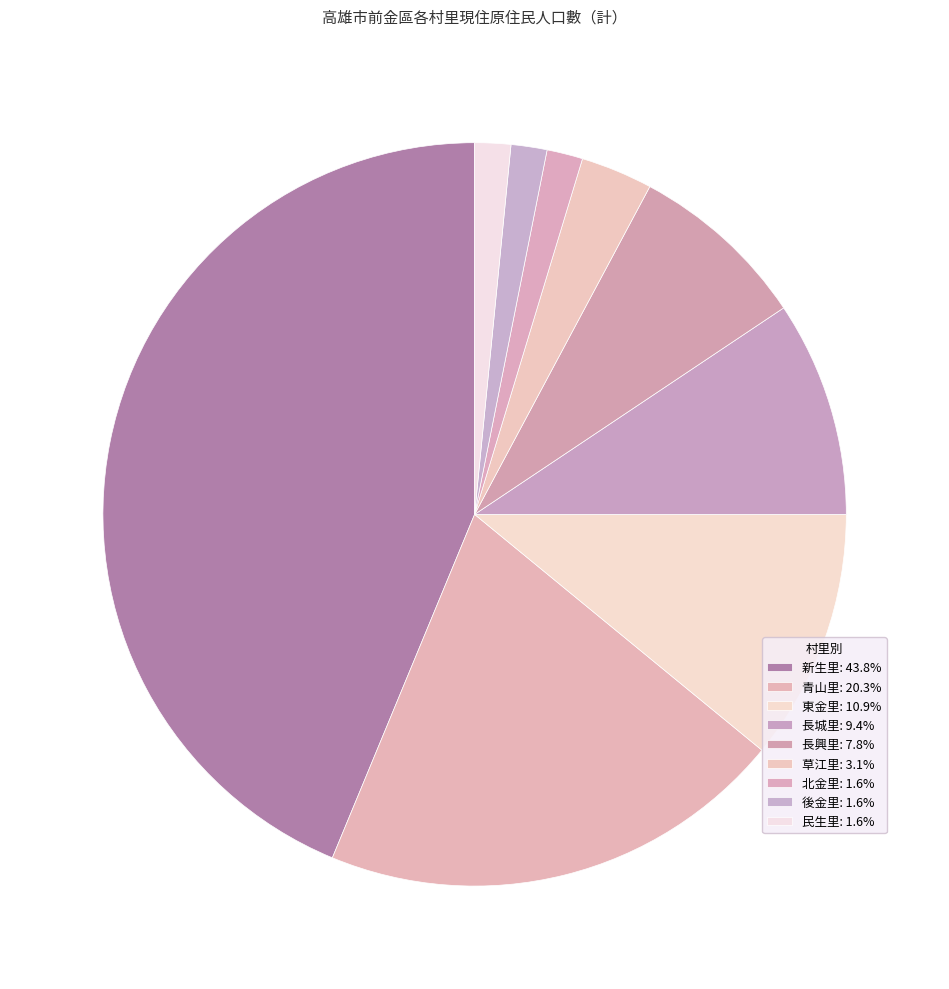

Rank the categories by value from lowest to highest.

北金里, 後金里, 民生里, 草江里, 長興里, 長城里, 東金里, 青山里, 新生里